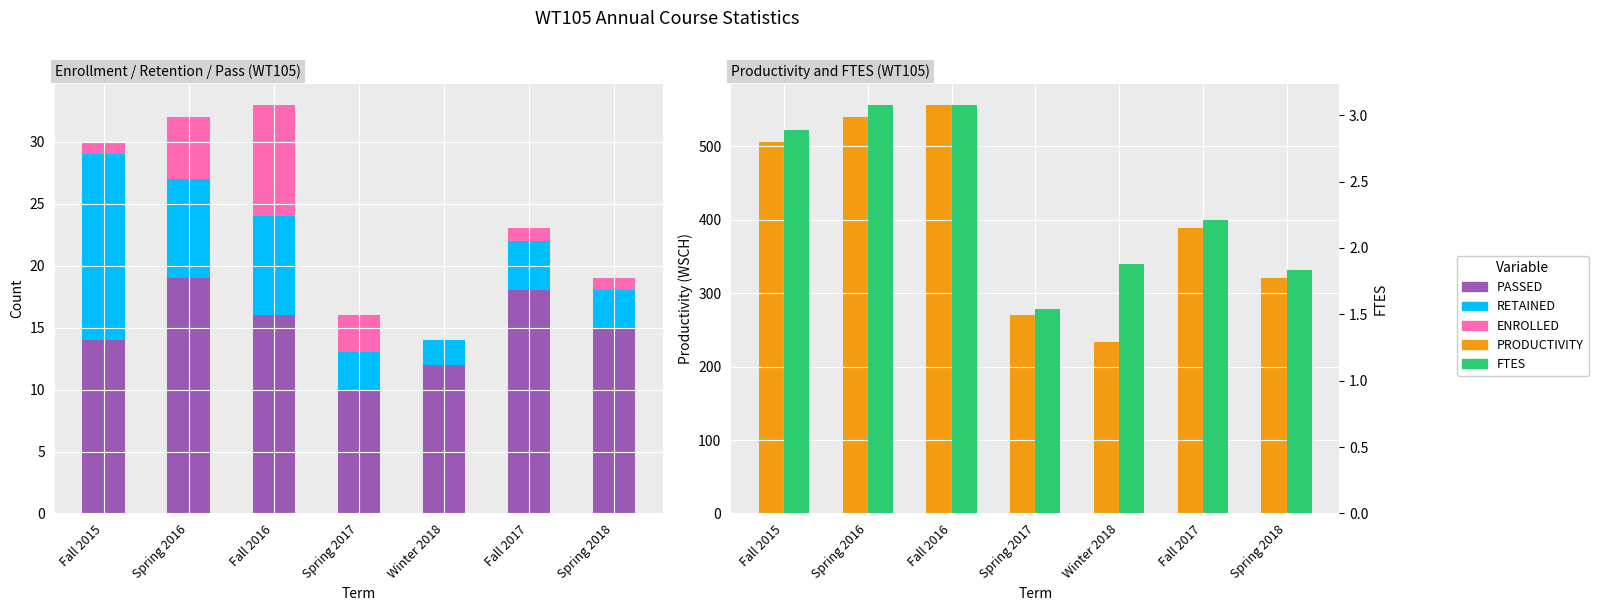

Is it true that ENROLLED equals 9.0 at Fall 2016?

True